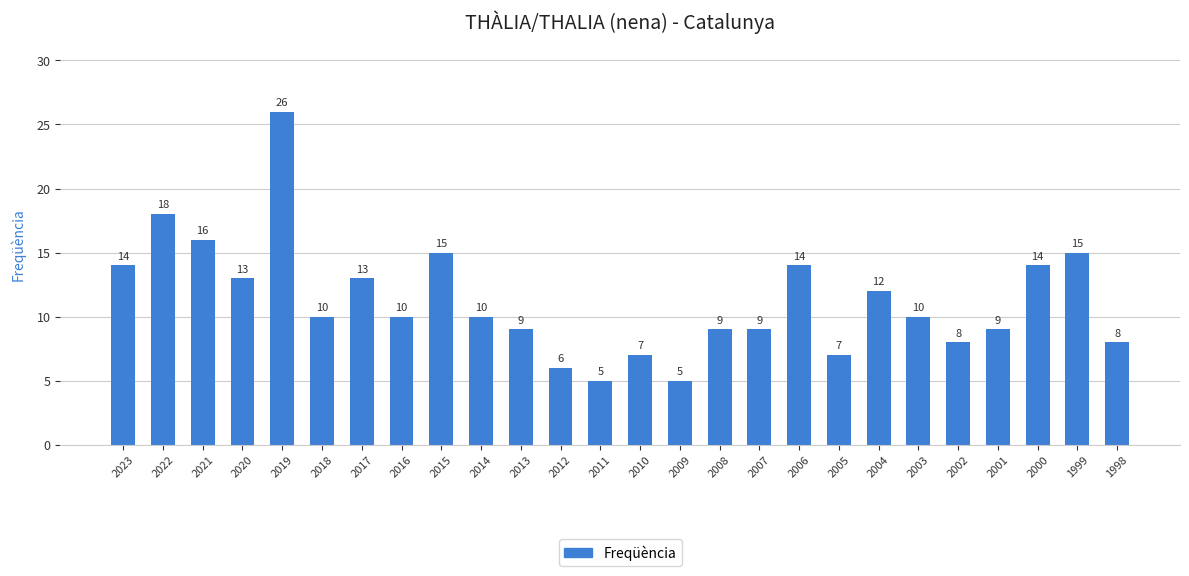

What is the average value?

11